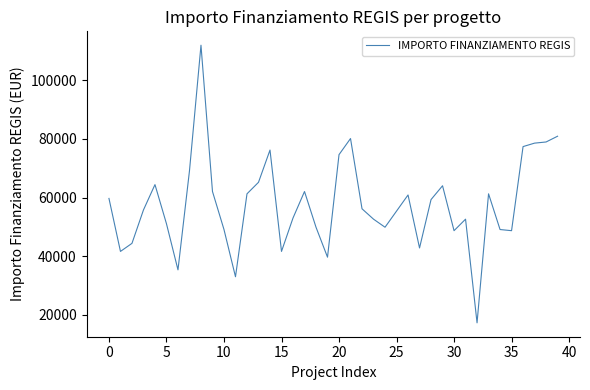

What is the greatest value displayed?

111949.1